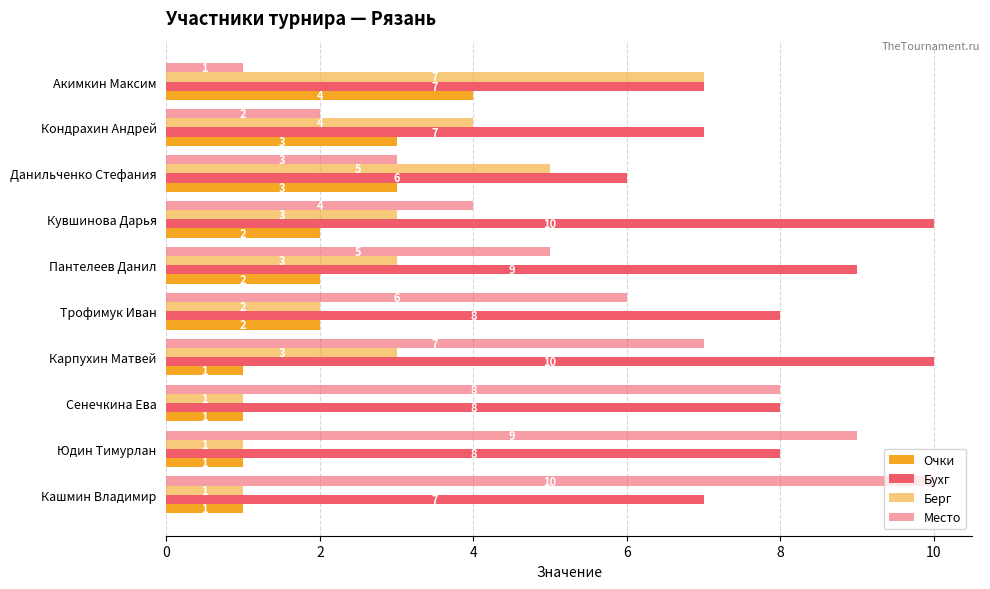

How many distinct data groups are displayed?

4